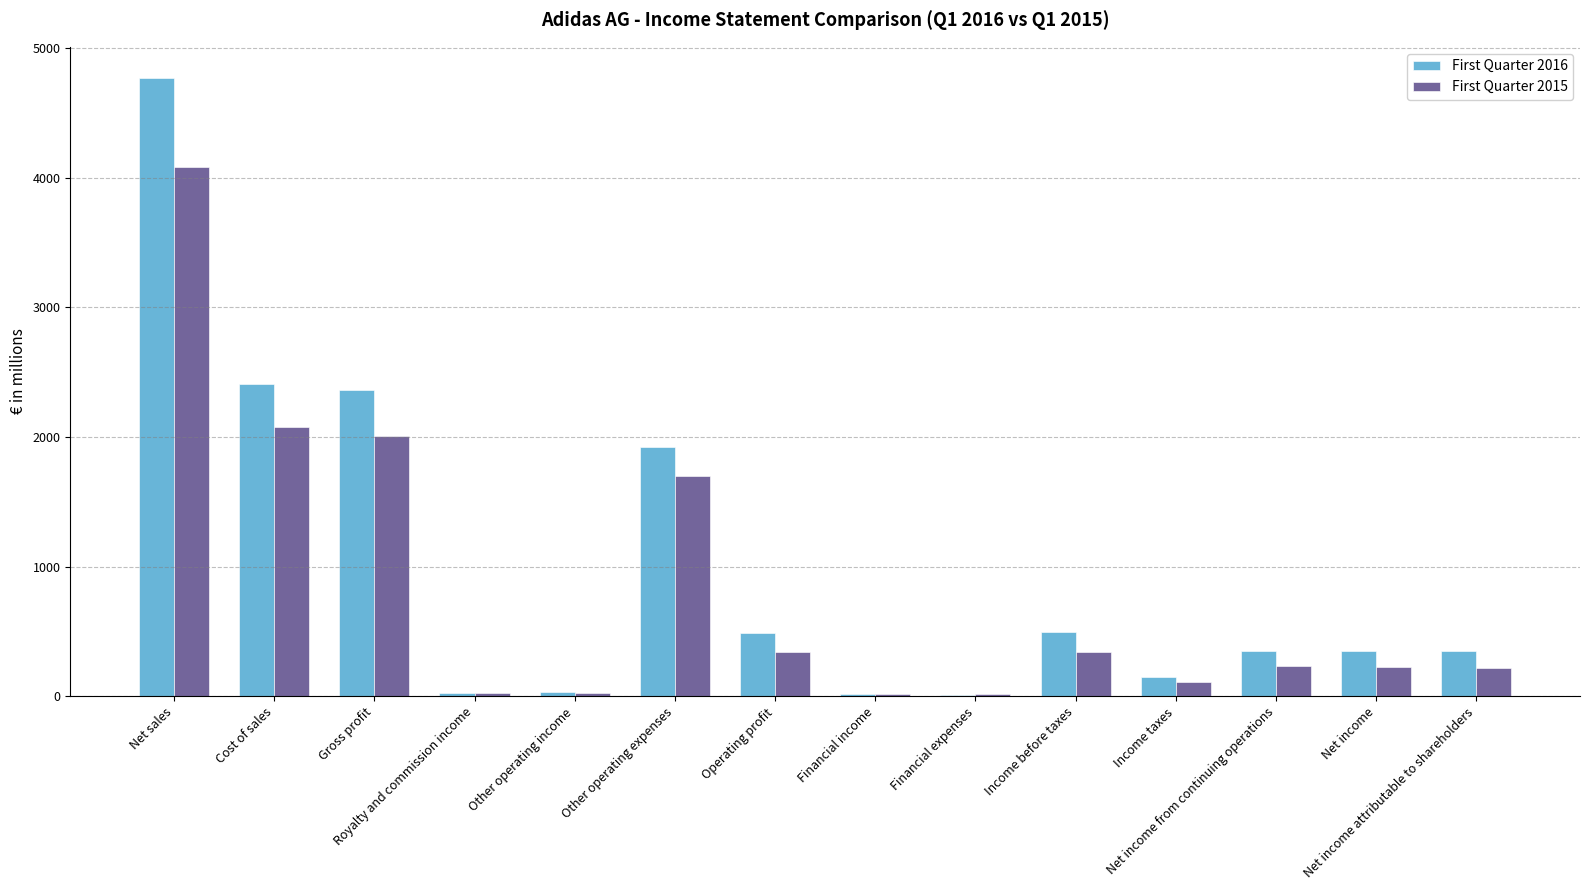

What is the difference between the First Quarter 2015 values at Income taxes and Net income from continuing operations?

128.5